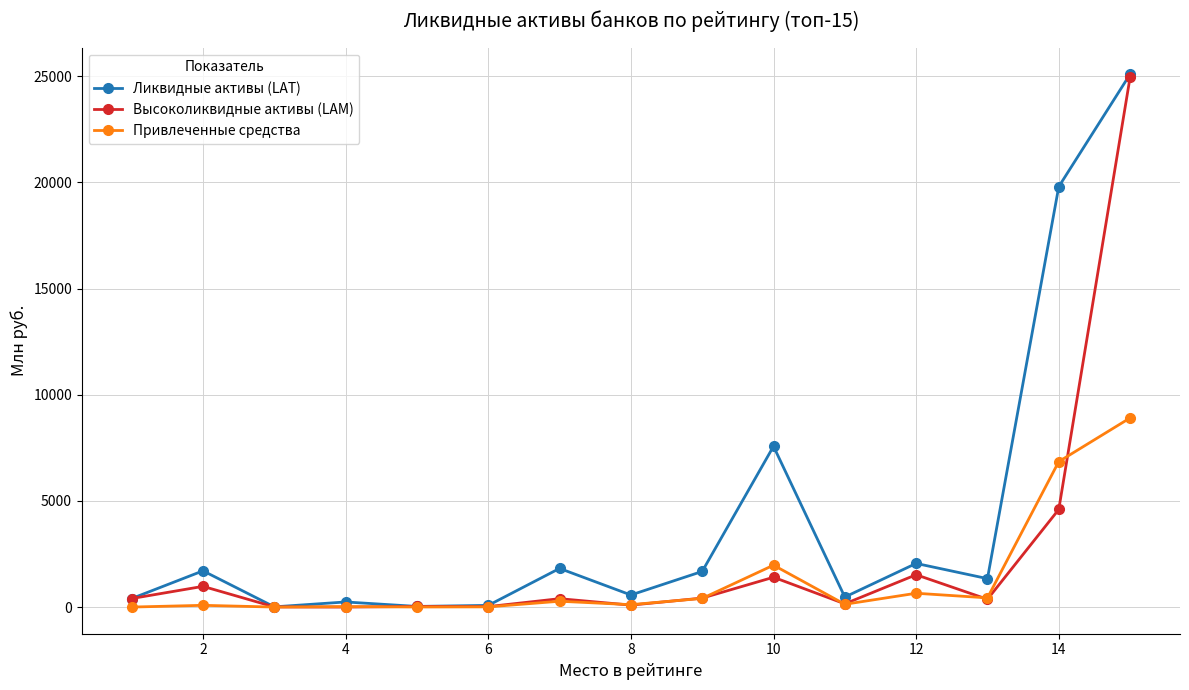

True or false: Высоколиквидные активы (LAM) has more than 0 points higher than both neighbors.

True